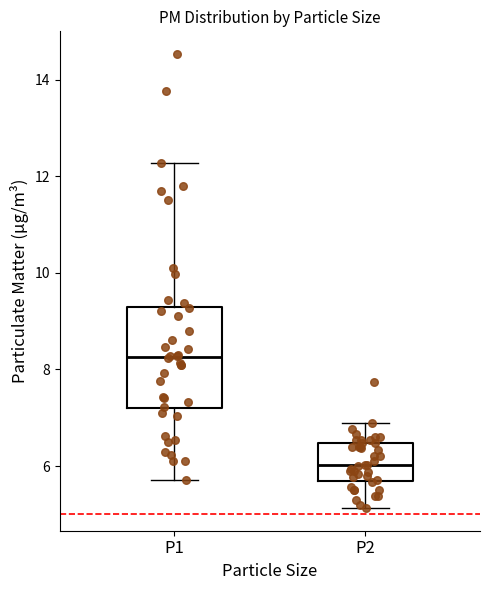

Which box's median line is the highest?

P1